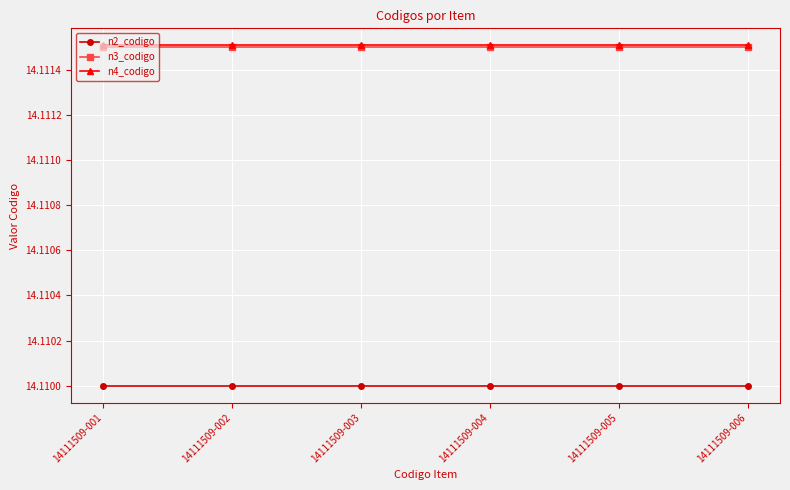

The value of n4_codigo at 14111509-005 is 9.2. True or false?

False